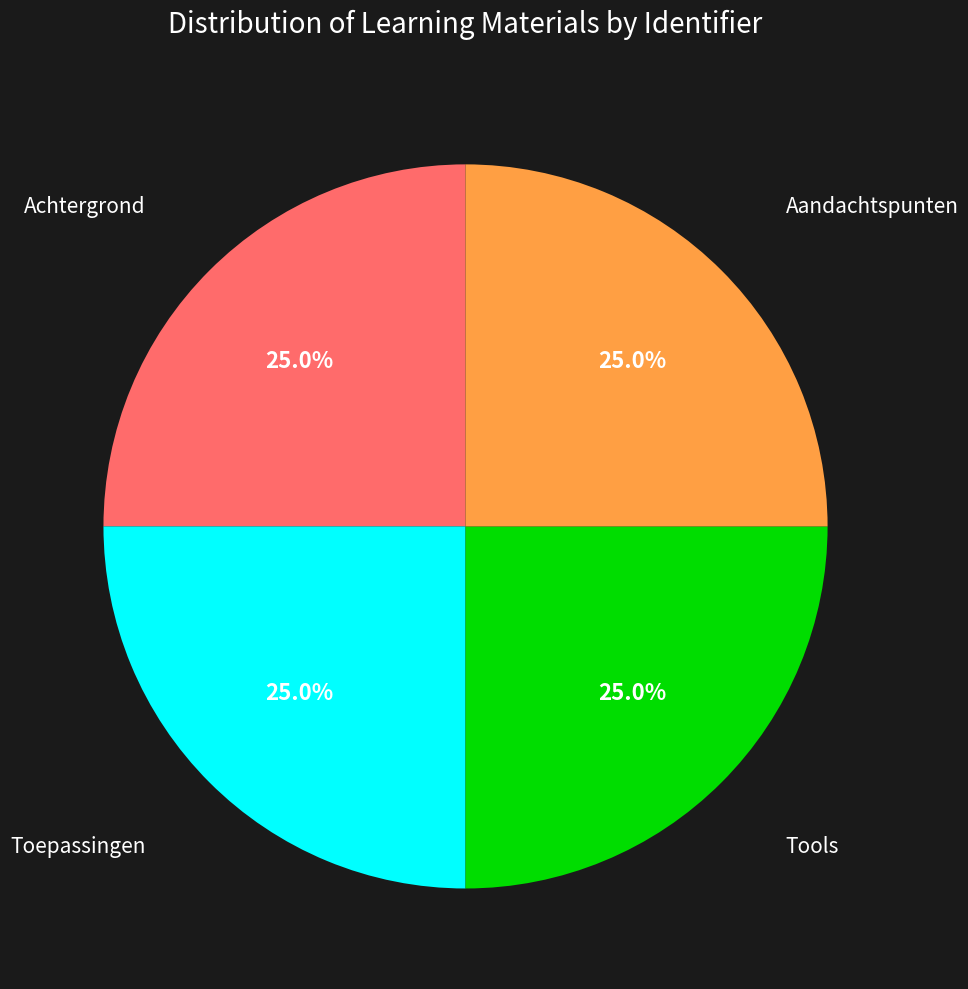

Does any single category account for the majority?

No